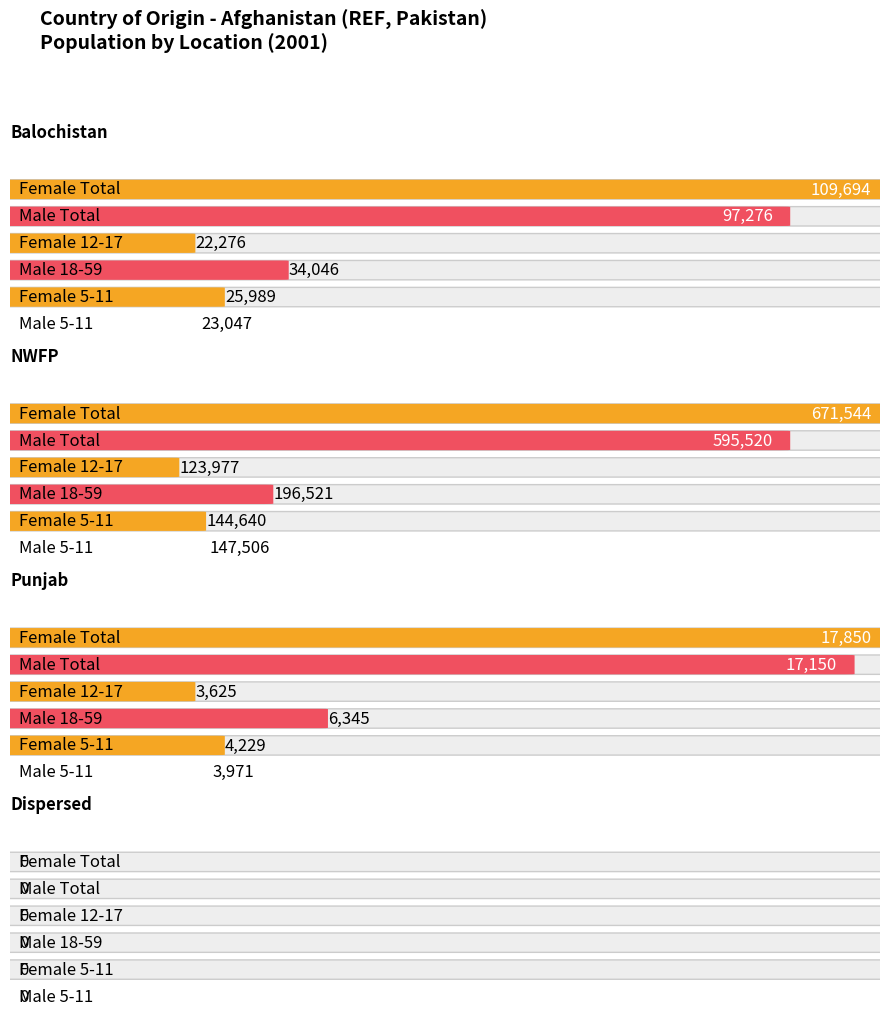

Which category has the highest value in the Female Total series?

North West Frontier Province